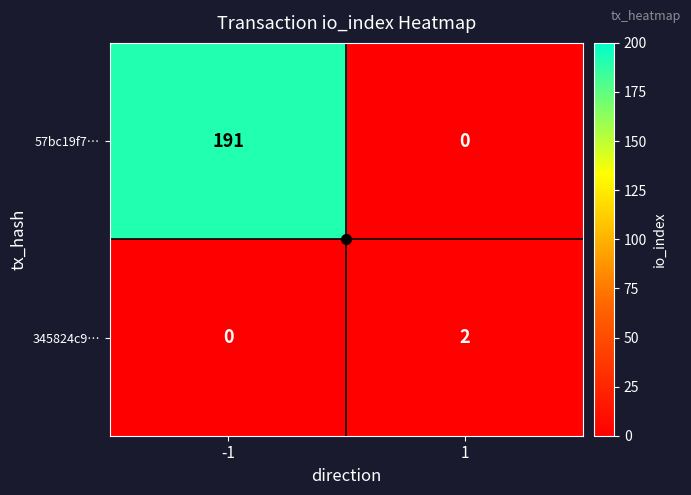

Which category has the highest value across all series?

-1